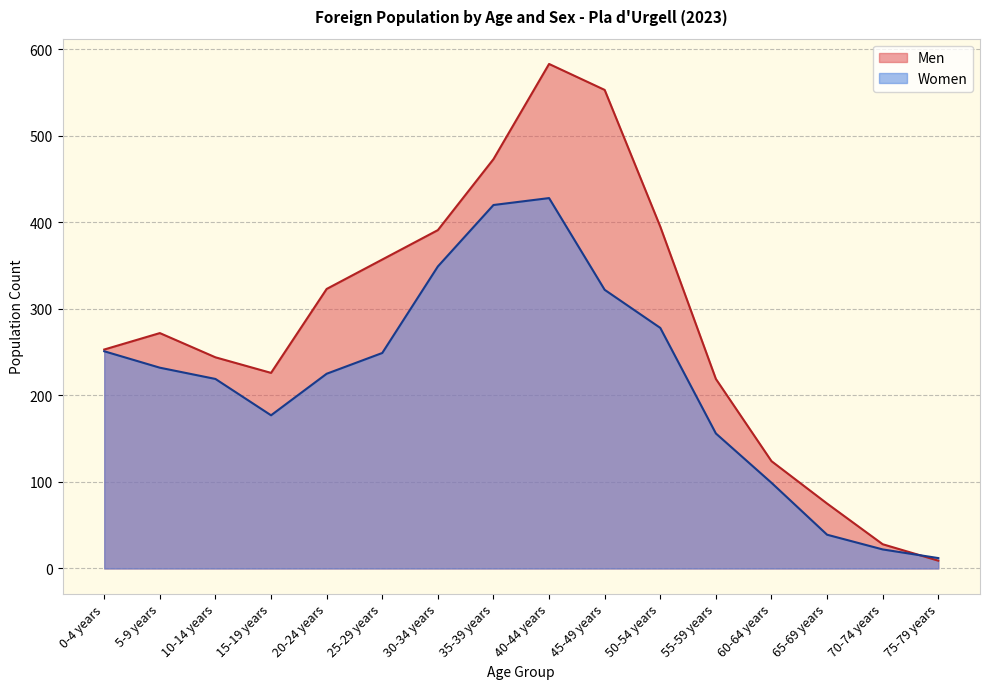

True or false: Men has a value of 244 at 10-14 years.

True